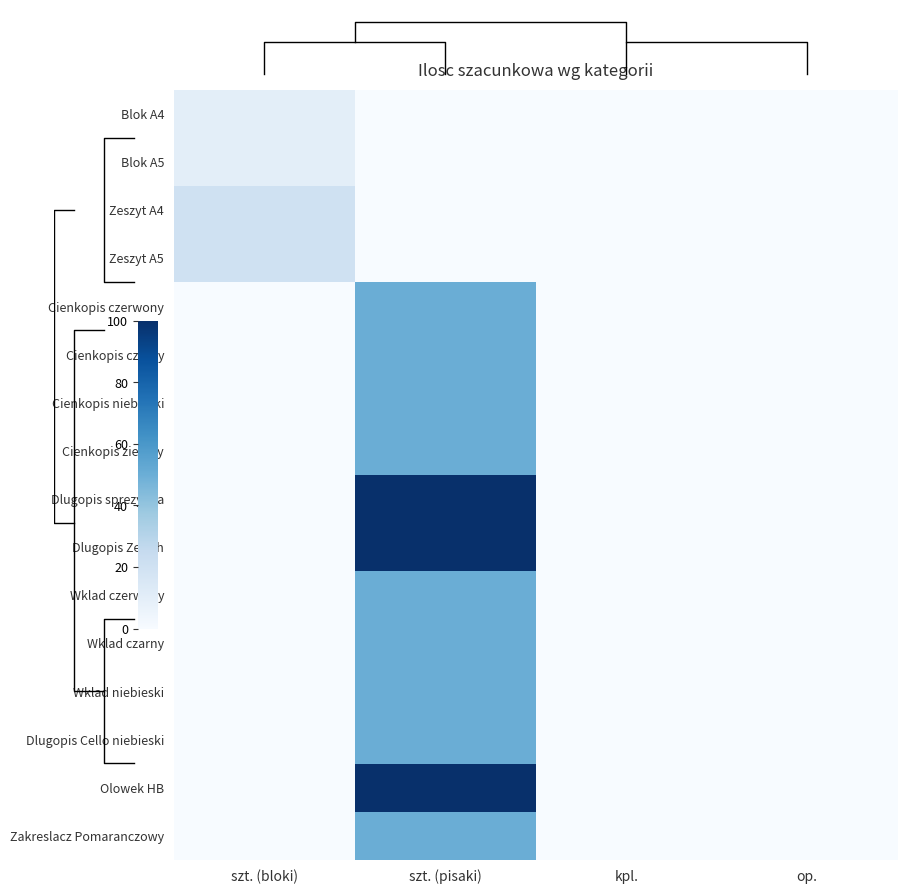

At which category is the sum across all series the highest?

szt. (pisaki)